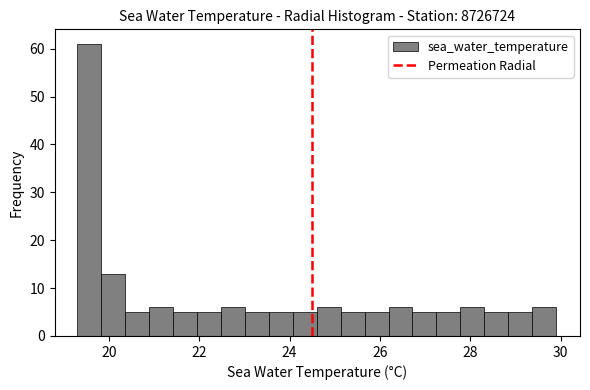

Around what value on the x-axis is the tallest bar? Give the approximate position of its centre, as read against the axis.

19.6